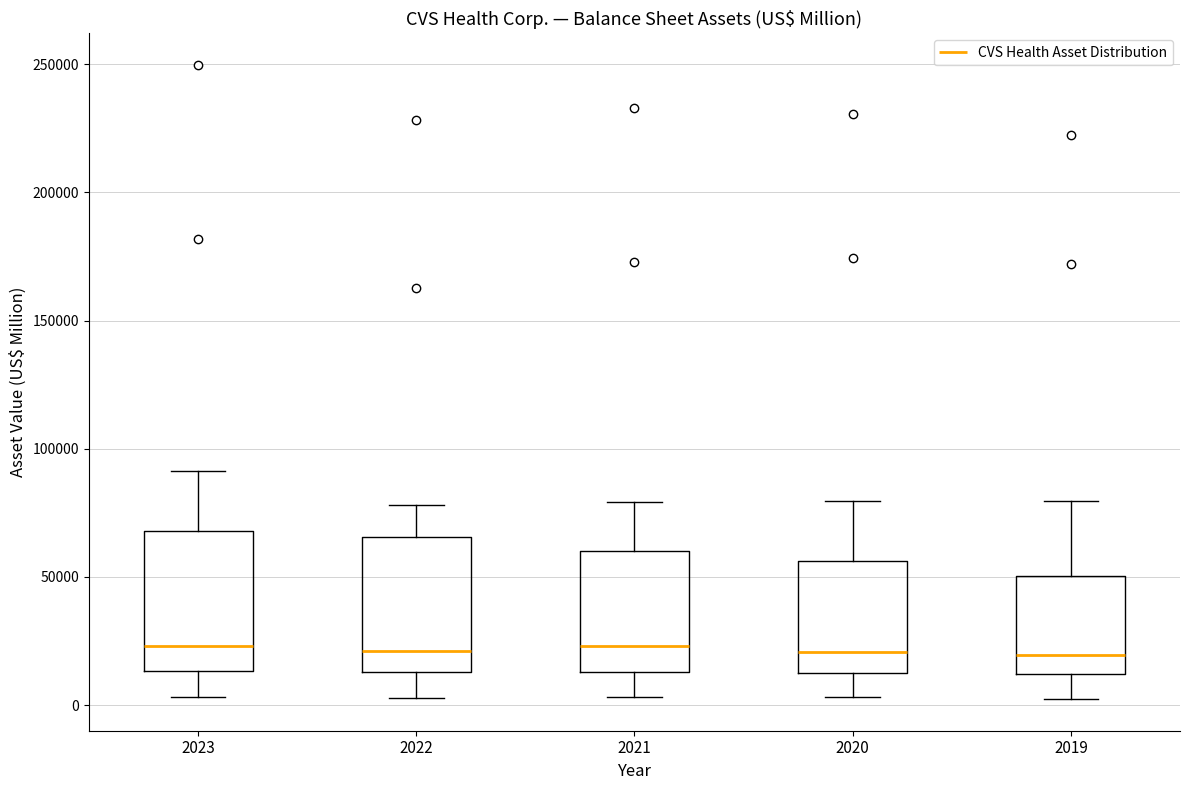

Reading left to right, transcribe this box plot: for each box, give where its median line is, the range the box spans, and where its two whiskers end, as read against the y-axis. The values are not printed on the chart, so give them approximately, as read against the axis.

2023: median 25000, box 15000 to 70000, whiskers 5000 to 90000
2022: median 20000, box 15000 to 65000, whiskers 5000 to 80000
2021: median 25000, box 15000 to 60000, whiskers 5000 to 80000
2020: median 20000, box 15000 to 55000, whiskers 5000 to 80000
2019: median 20000, box 10000 to 50000, whiskers 0 to 80000